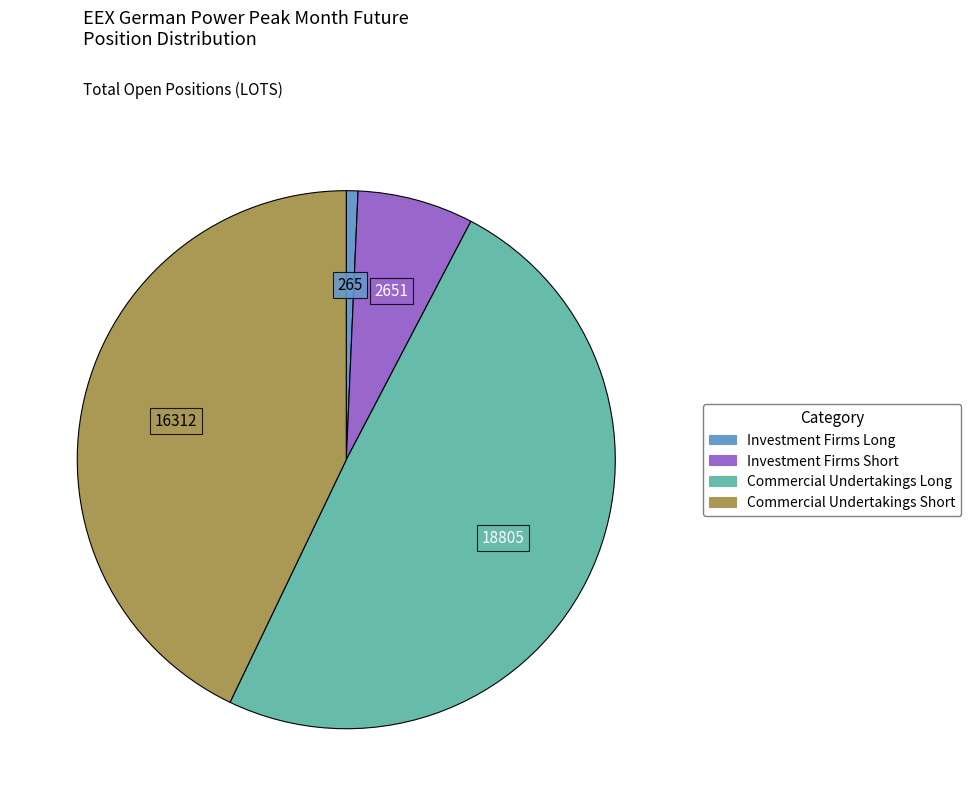

Count the number of slices in the pie.

4